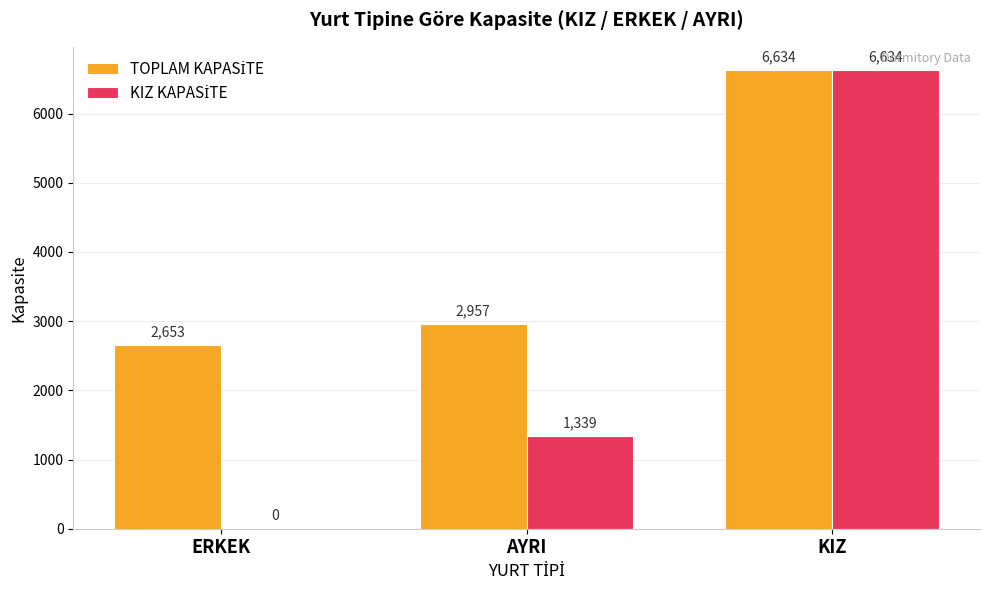

At which category is the sum across all series the highest?

KIZ